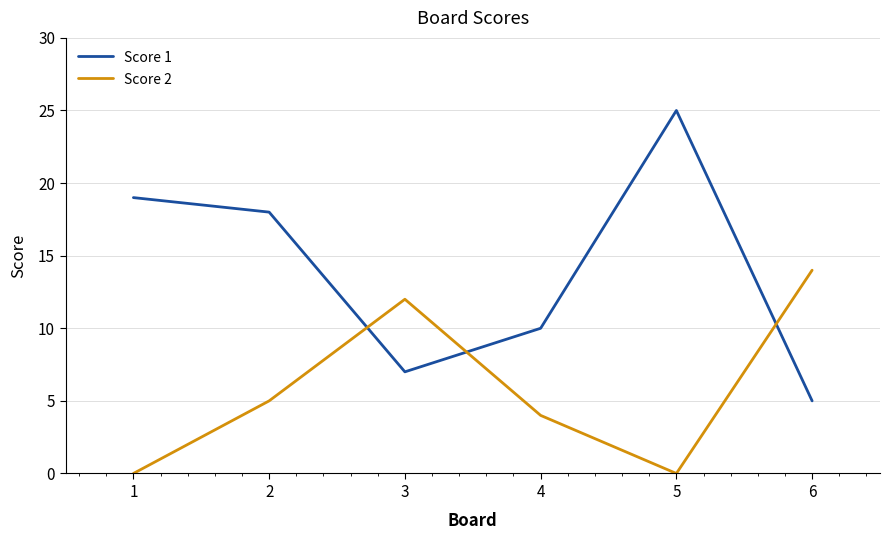

What is the maximum value shown in the chart?

25